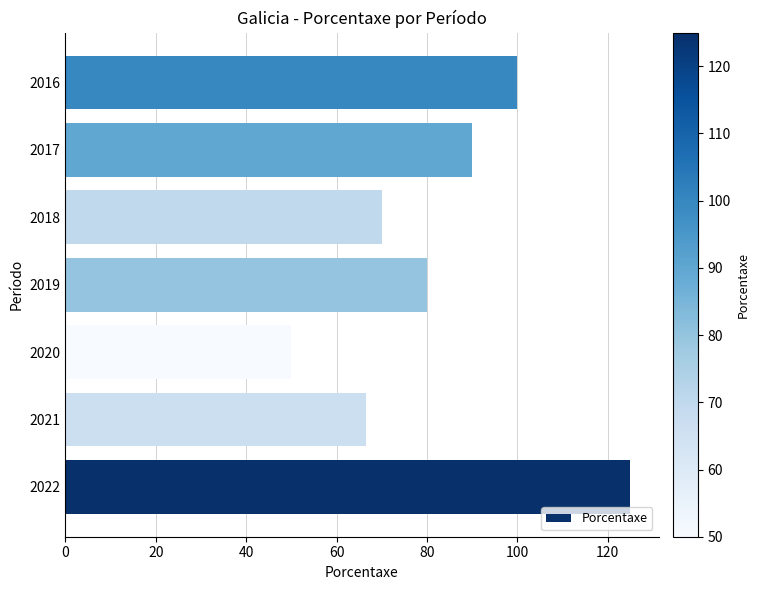

How many data points does each series have?

7